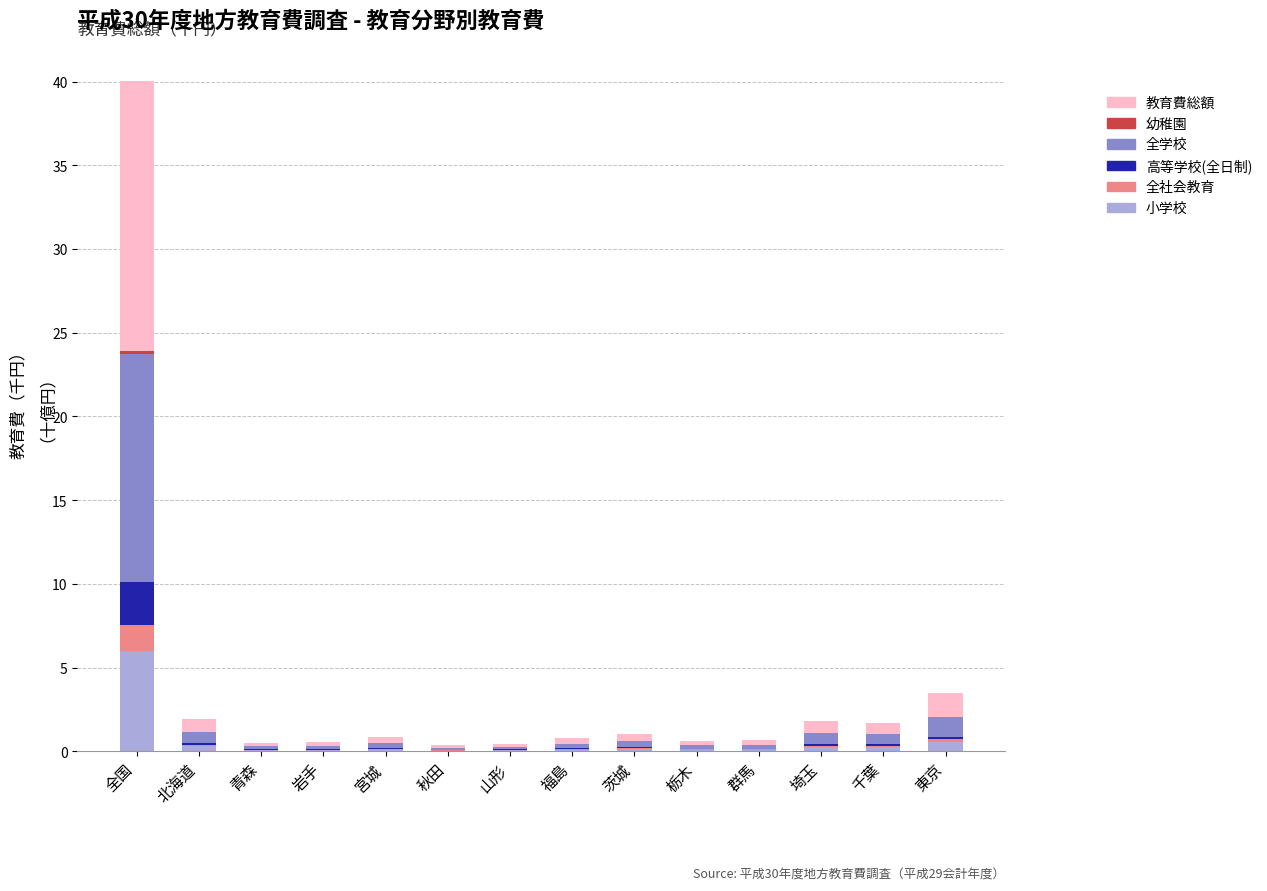

At which category is the sum across all series the highest?

全国